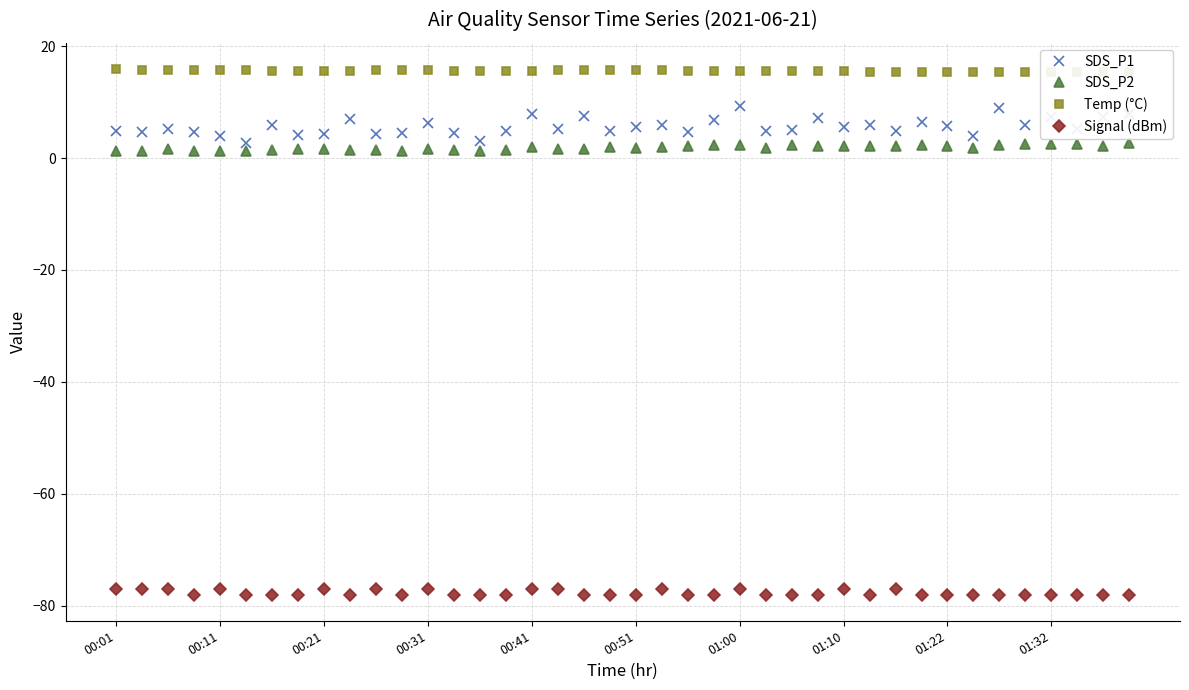

Reading left to right, list all the values displayed in this chart.

SDS_P1: 4.9	4.6	5.2	4.6	4.0	2.7	5.9	4.1	4.3	7.0	4.3	4.5	6.2	4.4	3.1	4.9	7.9	5.2	7.6	4.8	5.5	6.0	4.7	6.8	9.3	4.9	4.9	7.1	5.5	5.9	4.9	6.5	5.8	3.9	8.9	5.9	7.3	5.2	7.3	7.8
SDS_P2: 1.3	1.2	1.6	1.3	1.3	1.3	1.5	1.7	1.6	1.4	1.5	1.3	1.6	1.4	1.3	1.4	1.9	1.6	1.6	2.0	1.8	2.0	2.1	2.3	2.4	1.8	2.3	2.1	2.1	2.2	2.2	2.4	2.1	1.8	2.3	2.5	2.5	2.5	2.2	2.7
Temp (°C): 15.9	15.8	15.8	15.8	15.8	15.7	15.6	15.6	15.6	15.6	15.7	15.7	15.7	15.6	15.6	15.6	15.6	15.7	15.7	15.7	15.7	15.7	15.6	15.6	15.6	15.6	15.6	15.5	15.5	15.4	15.4	15.3	15.3	15.3	15.3	15.3	15.3	15.3	15.4	15.3
Signal (dBm): -77.0	-77.0	-77.0	-78.0	-77.0	-78.0	-78.0	-78.0	-77.0	-78.0	-77.0	-78.0	-77.0	-78.0	-78.0	-78.0	-77.0	-77.0	-78.0	-78.0	-78.0	-77.0	-78.0	-78.0	-77.0	-78.0	-78.0	-78.0	-77.0	-78.0	-77.0	-78.0	-78.0	-78.0	-78.0	-78.0	-78.0	-78.0	-78.0	-78.0